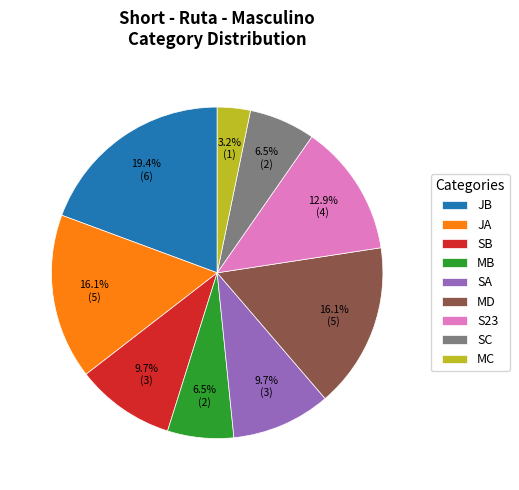

Which category has the biggest portion of the pie?

JB